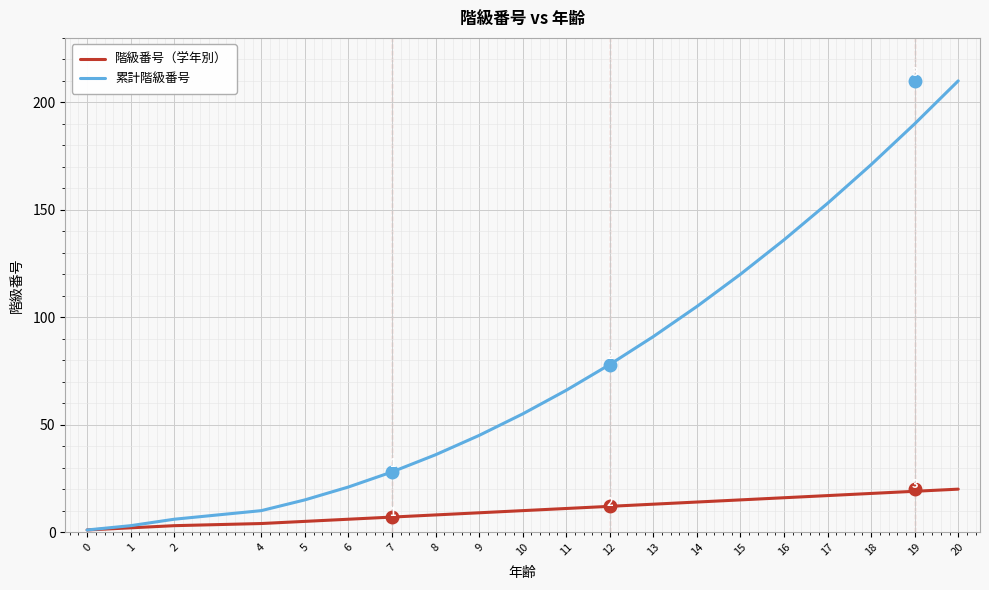

Is the value of 累計階級番号 at 18 greater than the value of 階級番号（学年別） at 5?

Yes